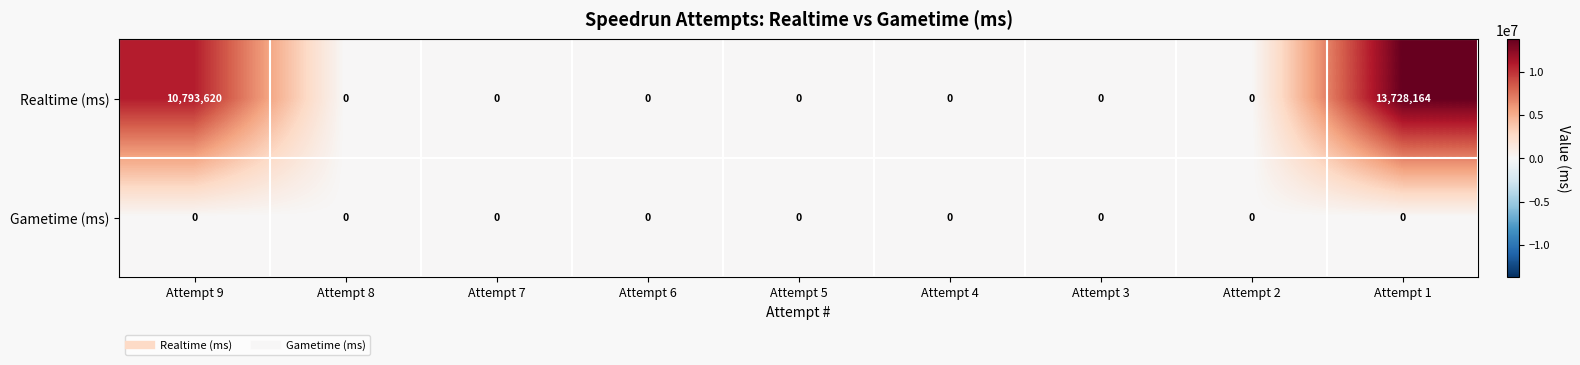

List the series in order of their peak value, lowest first.

Gametime (ms), Realtime (ms)